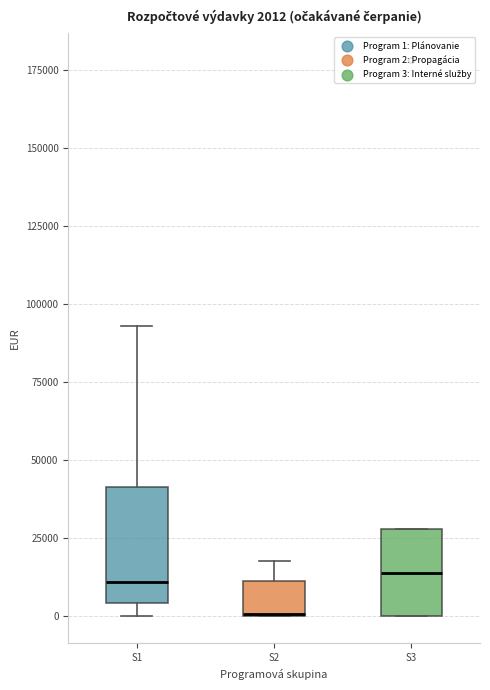

Which box is the tallest, from its lower edge to its upper edge?

S1